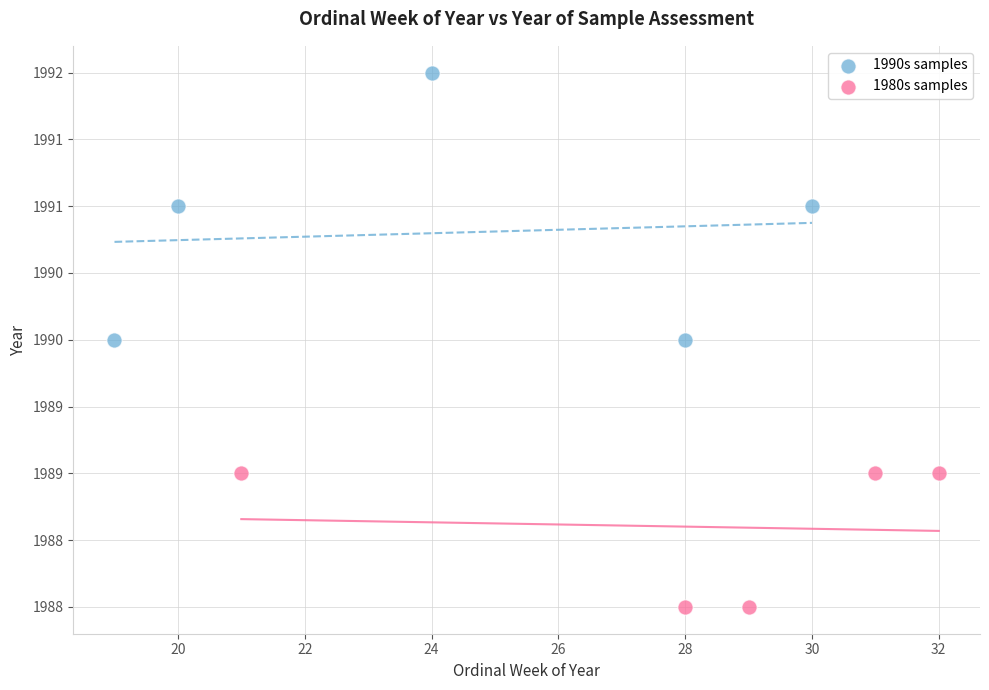

Which series contains the highest Y value?

1990s samples